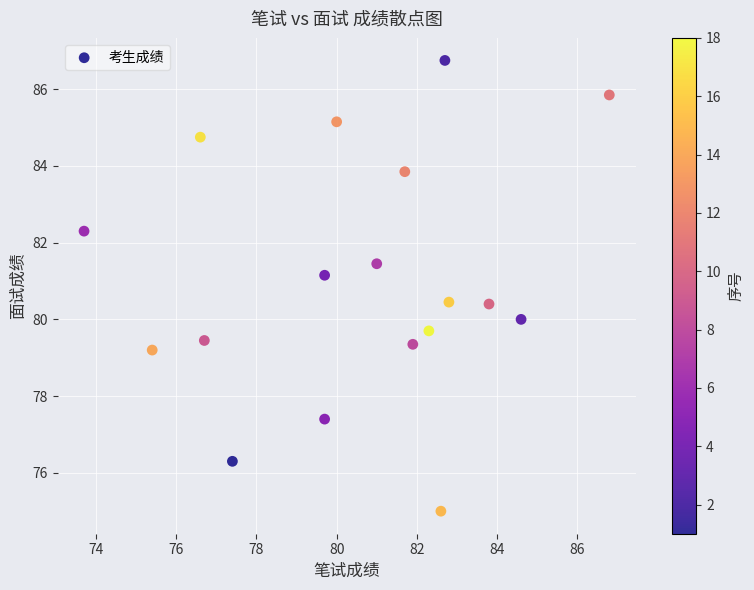

What is the range of X values (max minus min)?

13.1